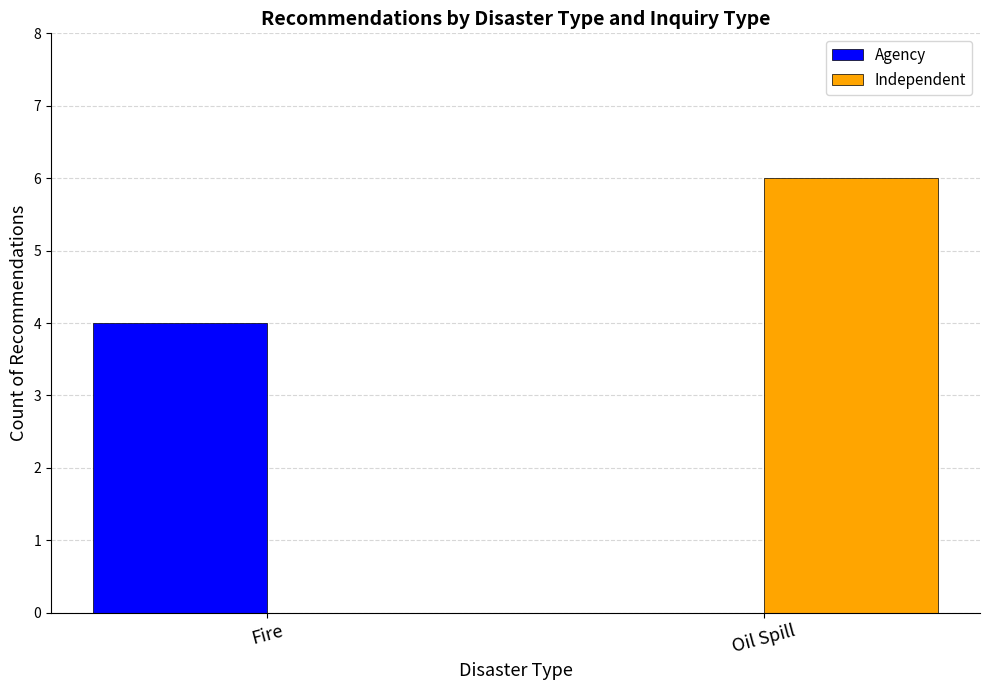

What is the sum of the Agency values at Oil Spill and Fire?

4